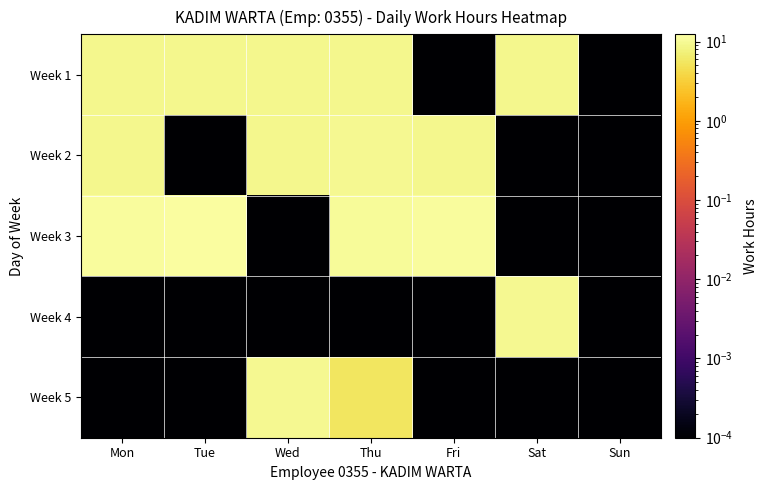

How many categories are shown in the chart?

7